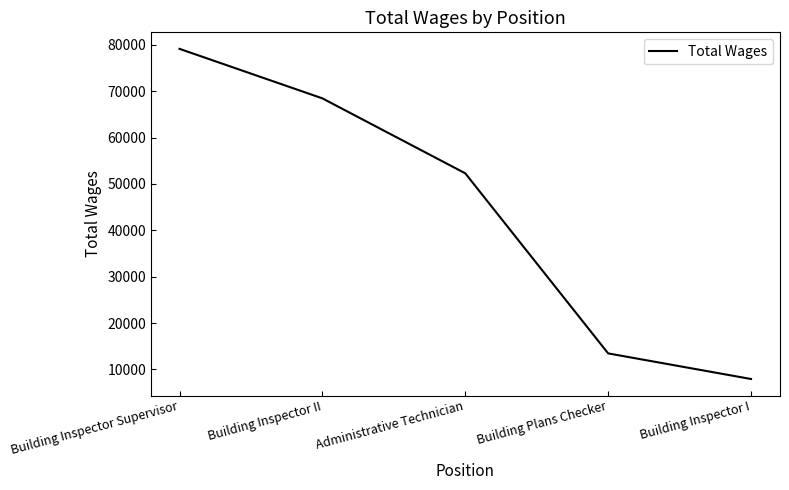

How many values are below 52293?

2